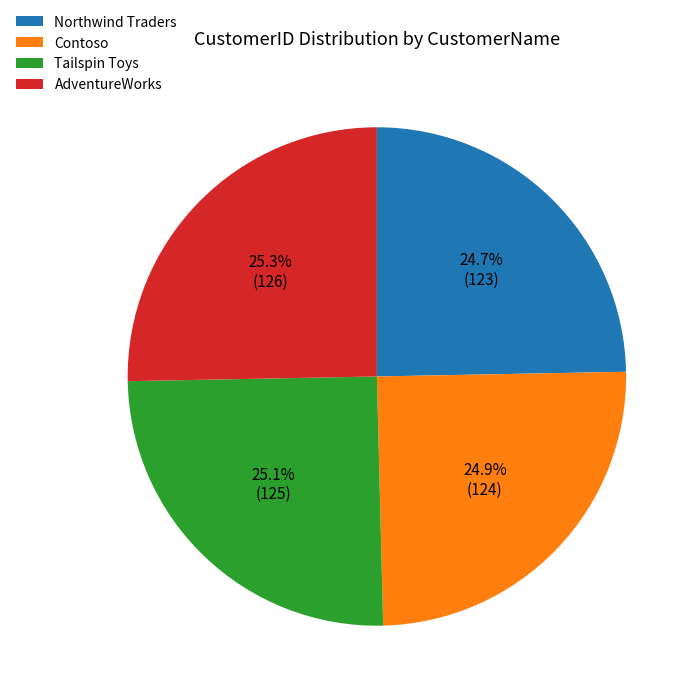

The Contoso slice represents 25% of the pie. True or false?

True